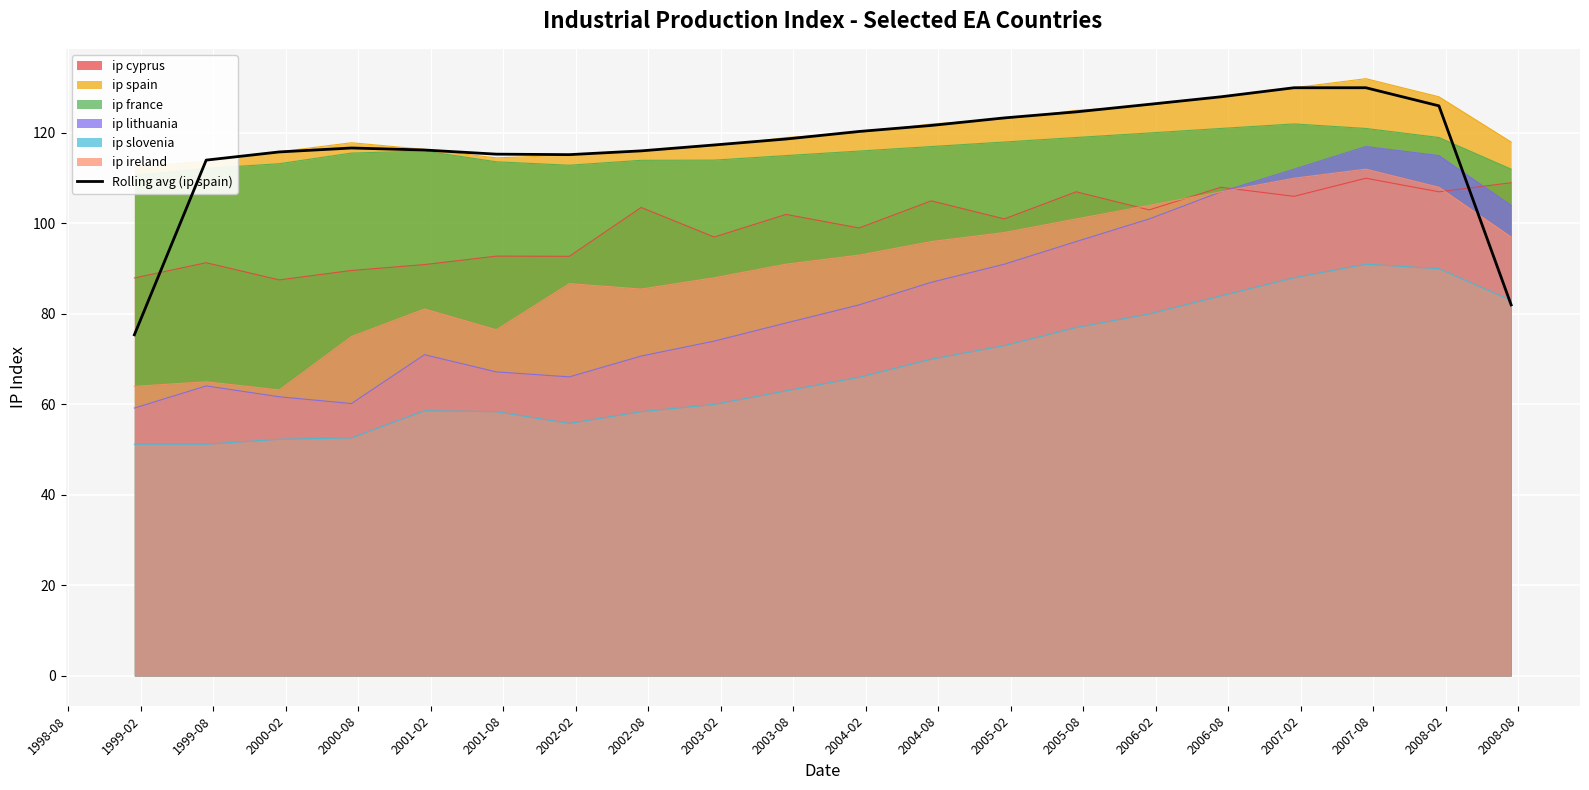

What is the lowest value of the ip lithuania series?

59.2